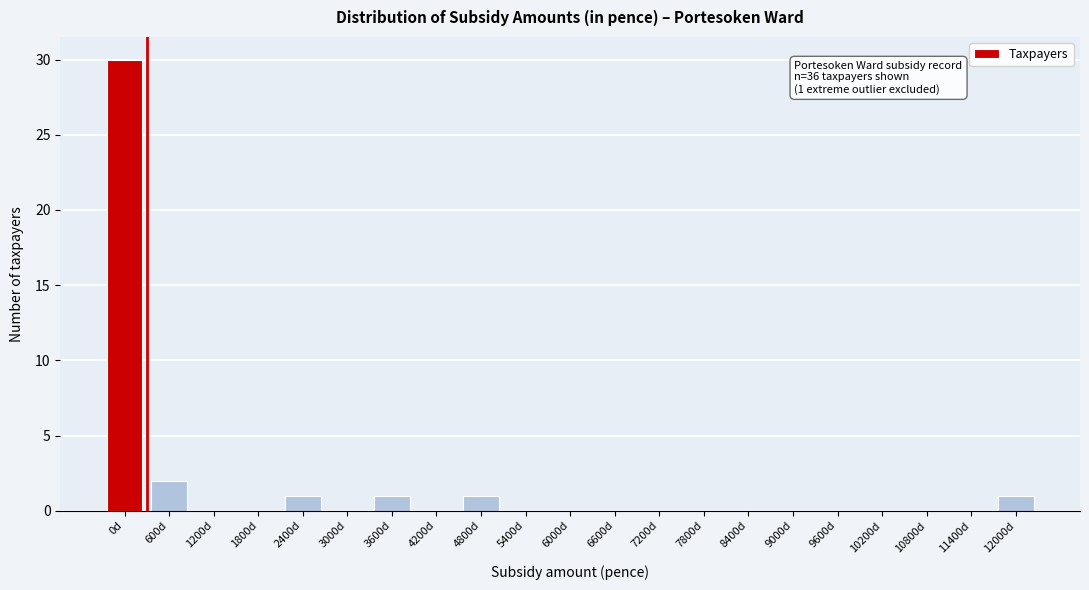

Reading left to right, transcribe all the data shown in this chart.

0d=30	600d=2	1200d=0	1800d=0	2400d=1	3000d=0	3600d=1	4200d=0	4800d=1	5400d=0	6000d=0	6600d=0	7200d=0	7800d=0	8400d=0	9000d=0	9600d=0	10200d=0	10800d=0	11400d=0	12000d=1